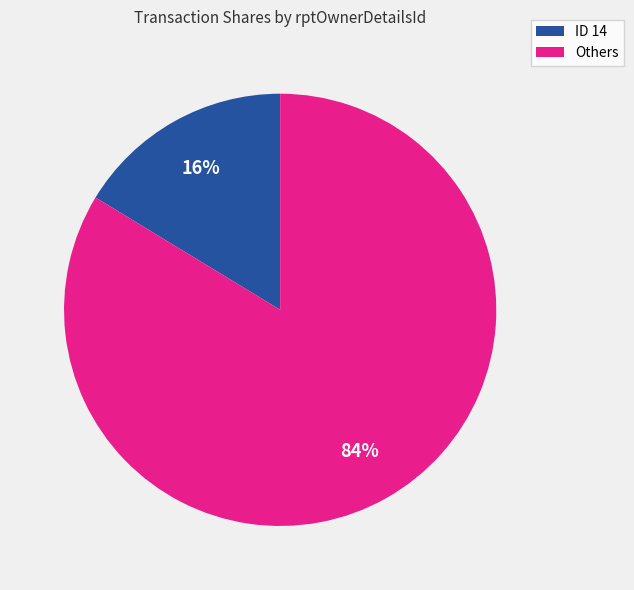

To the nearest percent, what is the average slice percentage?

50%